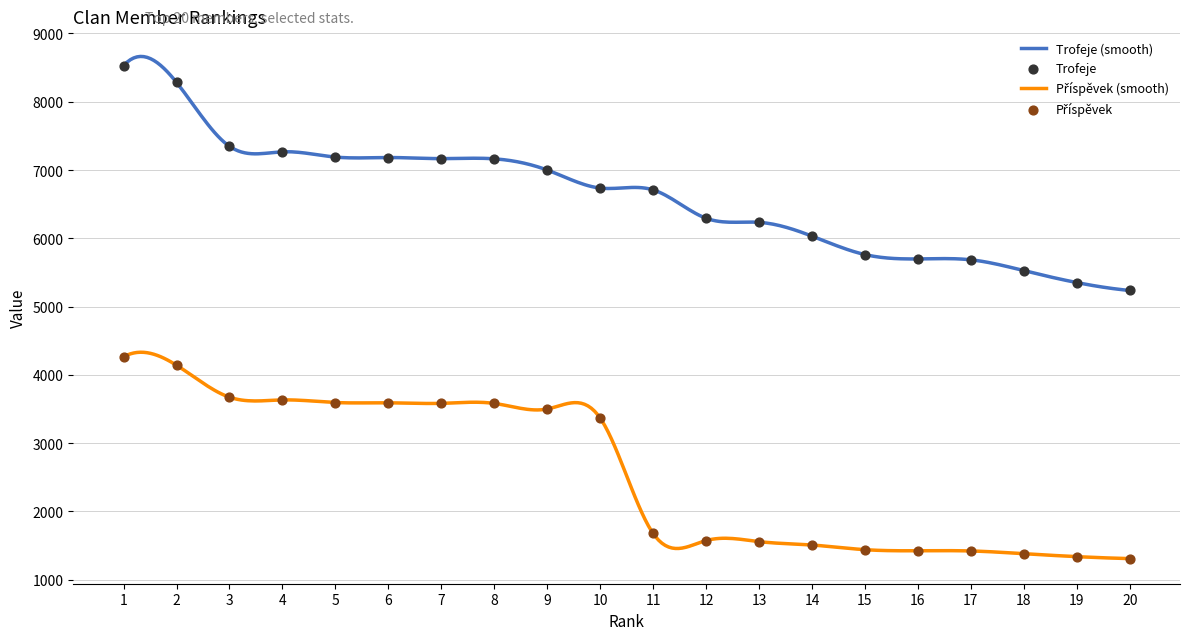

What are all the series names shown in the legend?

Trofeje, Příspěvek